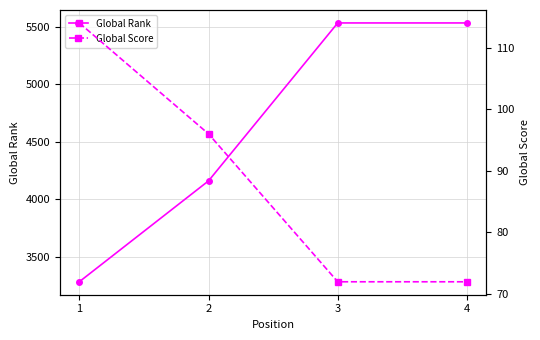

How many lines are shown in the chart?

2